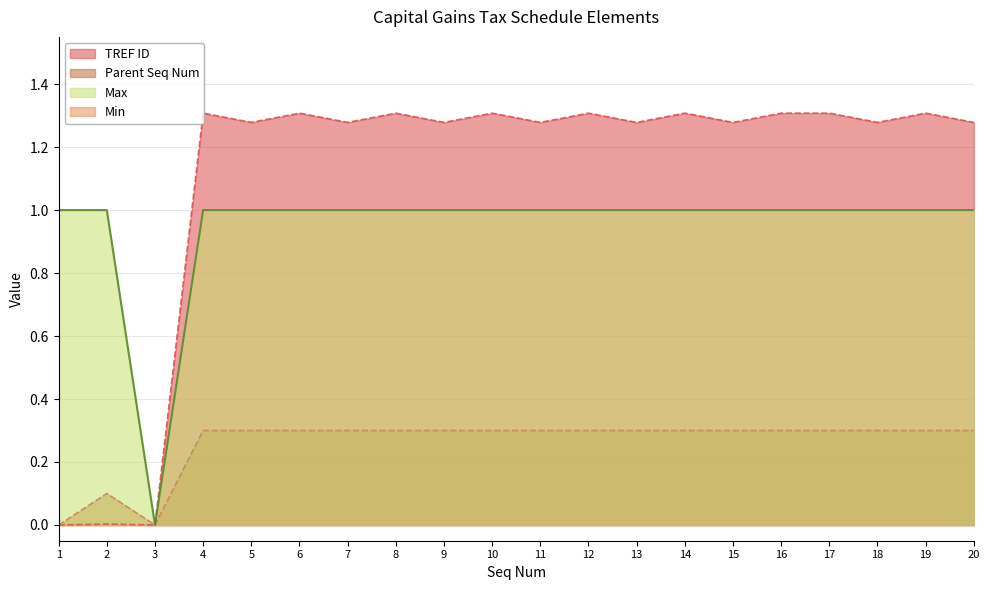

Which series changed the most between 6 and 18?

TREF ID